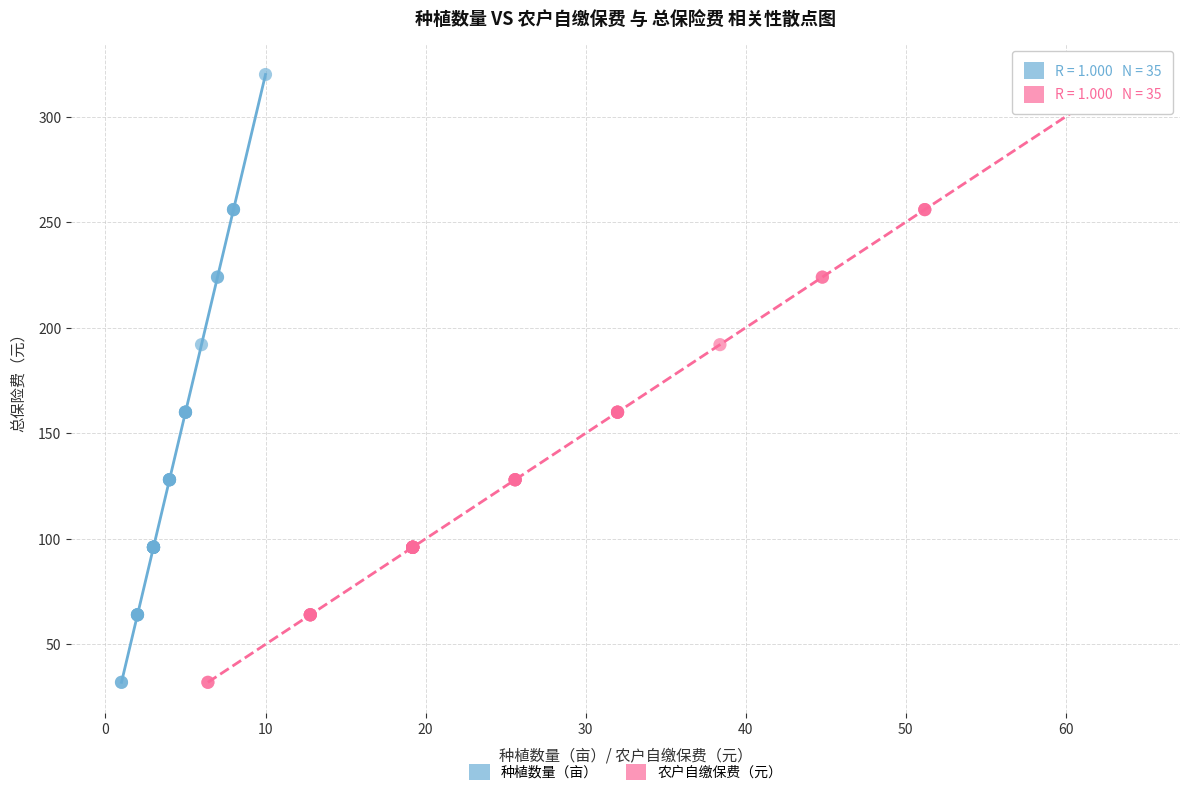

What are all the series names shown in the legend?

种植数量（亩）, 农户自缴保费（元）